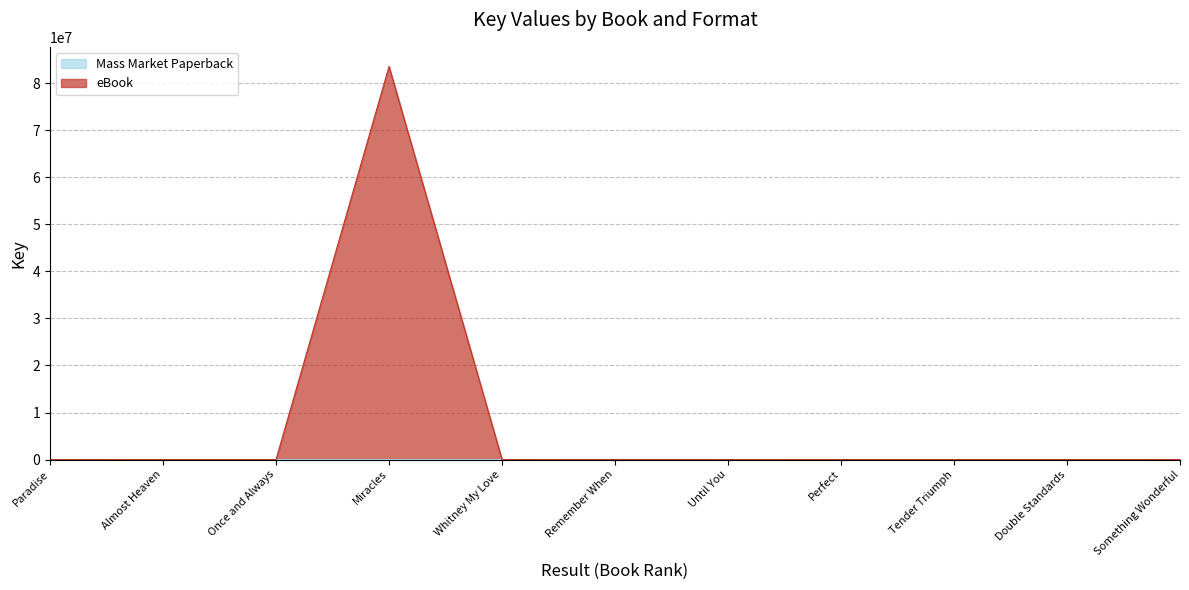

True or false: eBook and Mass Market Paperback cross at least once.

False